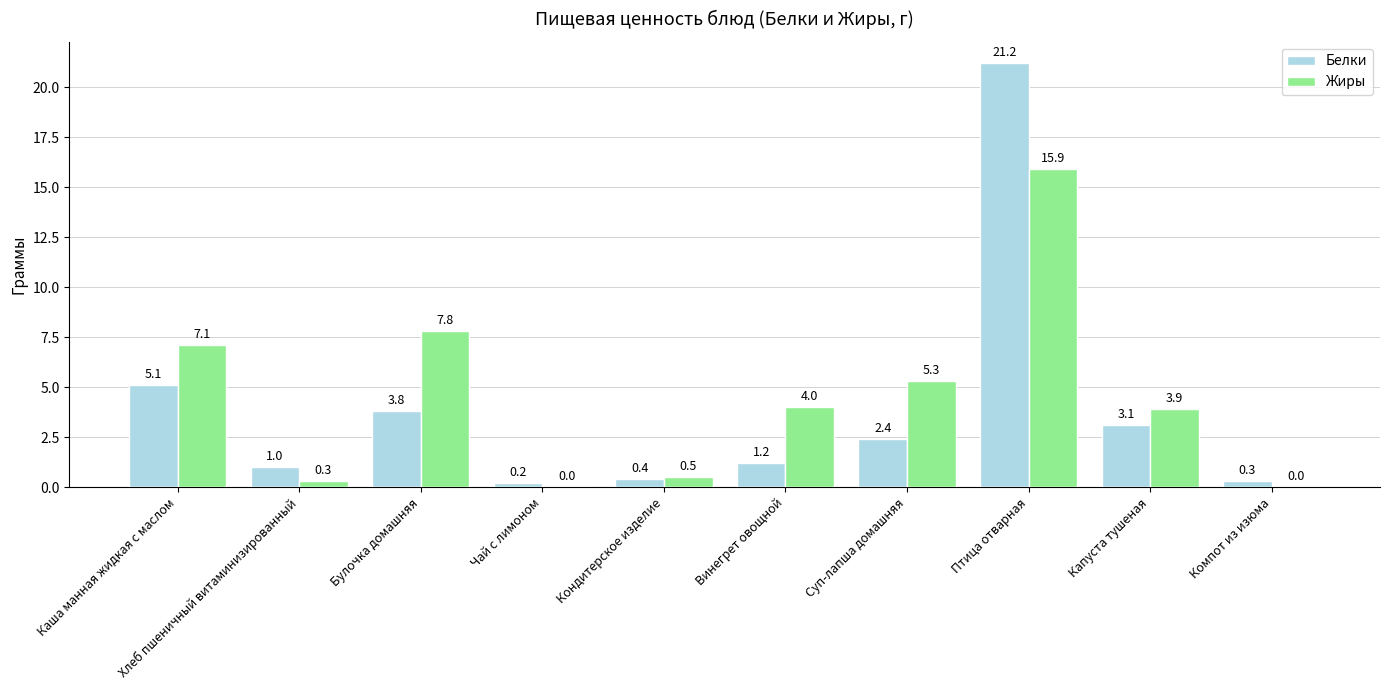

What value does the Белки series have at Компот из изюма?

0.3